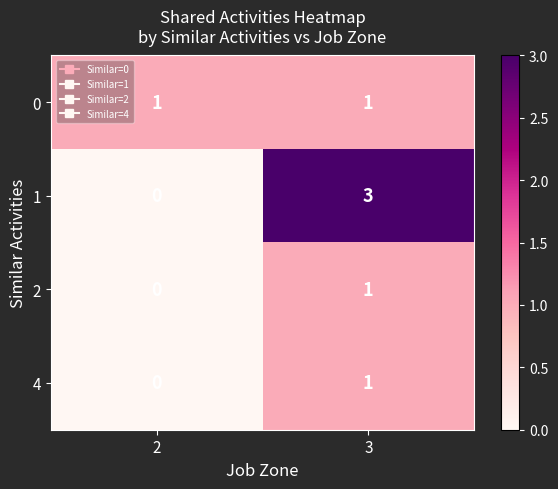

Reading left to right, transcribe all the data shown in this chart.

0: 2=1	3=1
1: 2=0	3=3
2: 2=0	3=1
4: 2=0	3=1